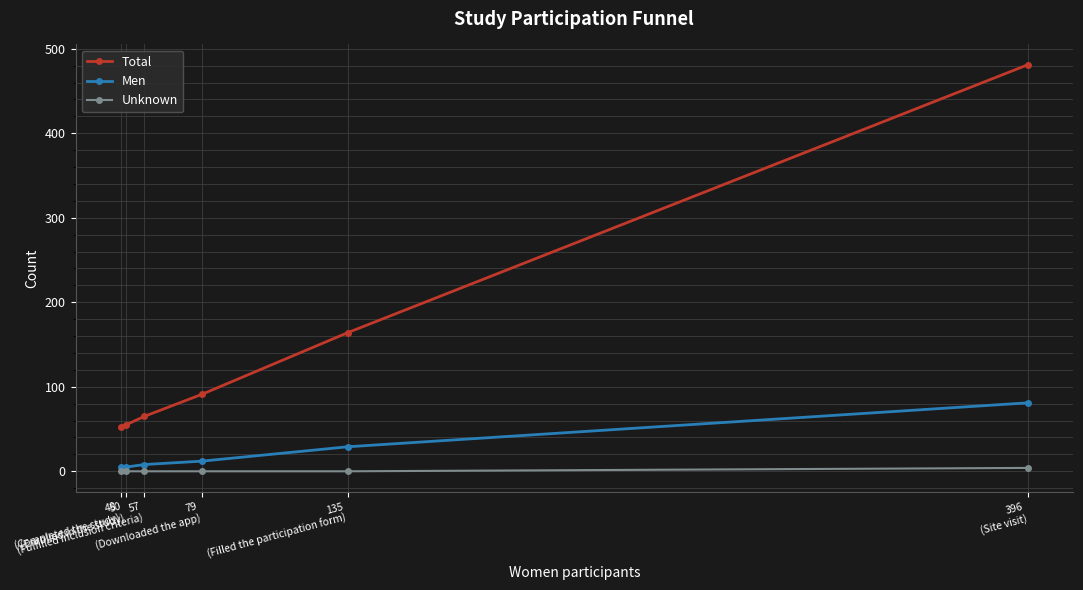

Count the number of categories in the chart.

6